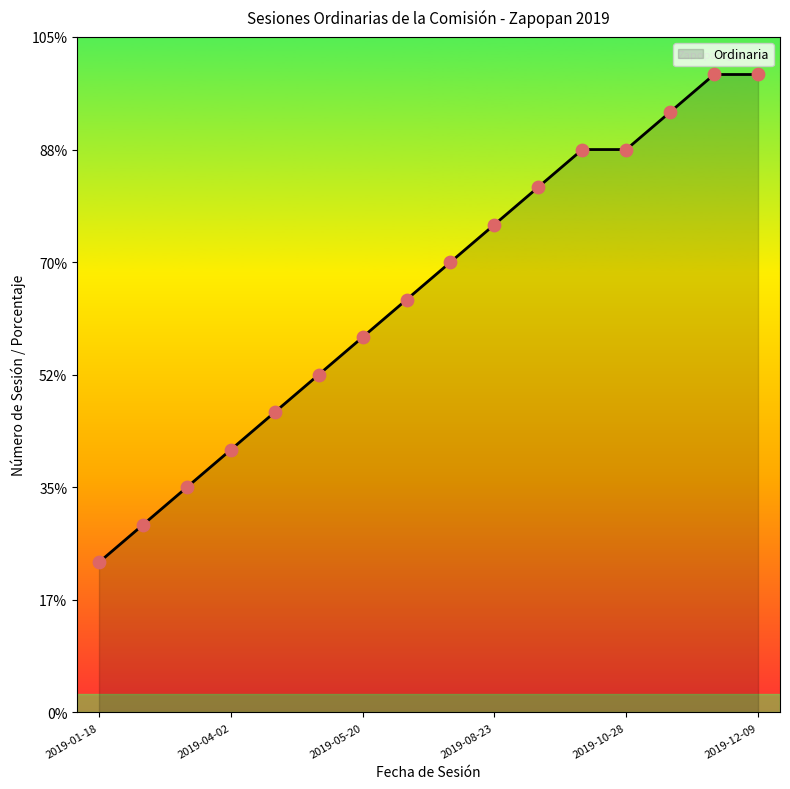

What is the ratio of the value at 2019-01-18 to the value at 2019-10-24?

0.3